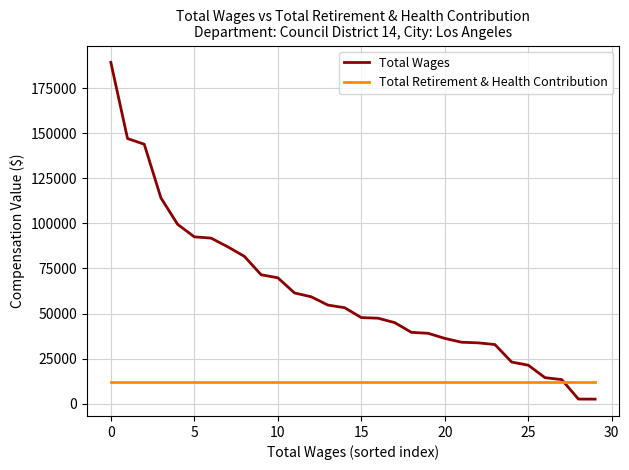

What is the greatest value displayed?

189464